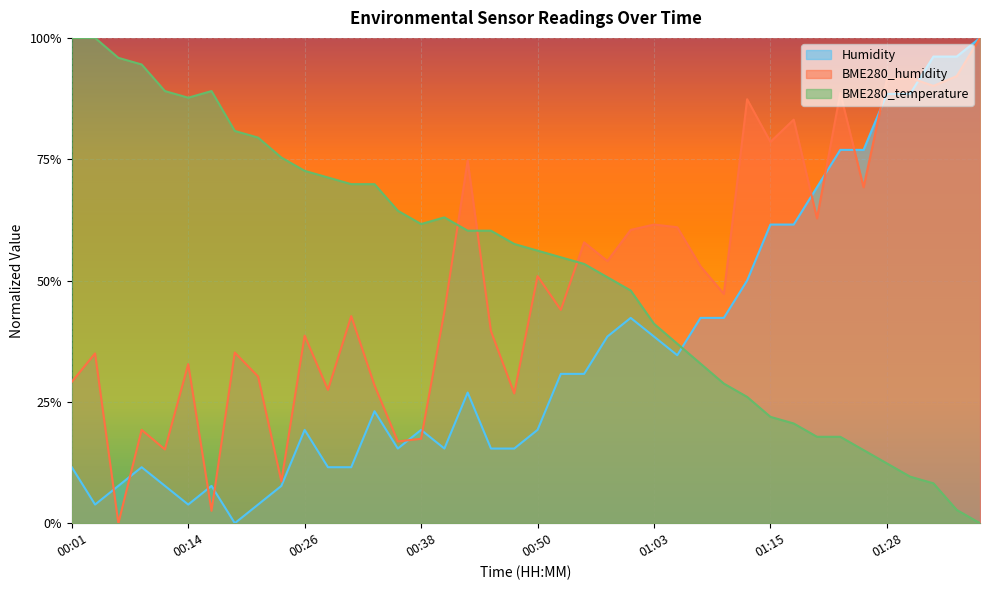

Reading left to right, extract all data points from this chart.

Humidity: 00:01=0.1	00:04=0.0	00:06=0.1	00:09=0.1	00:11=0.1	00:14=0.0	00:16=0.1	00:18=0.0	00:21=0.0	00:23=0.1	00:26=0.2	00:28=0.1	00:31=0.1	00:33=0.2	00:36=0.2	00:38=0.2	00:40=0.2	00:43=0.3	00:46=0.2	00:48=0.2	00:50=0.2	00:53=0.3	00:55=0.3	00:58=0.4	01:00=0.4	01:03=0.4	01:05=0.3	01:08=0.4	01:10=0.4	01:13=0.5	01:15=0.6	01:18=0.6	01:20=0.7	01:23=0.8	01:25=0.8	01:28=0.9	01:30=0.9	01:33=1.0	01:35=1.0	01:37=1.0
BME280_humidity: 00:01=0.3	00:04=0.3	00:06=0.0	00:09=0.2	00:11=0.2	00:14=0.3	00:16=0.0	00:18=0.4	00:21=0.3	00:23=0.1	00:26=0.4	00:28=0.3	00:31=0.4	00:33=0.3	00:36=0.2	00:38=0.2	00:40=0.4	00:43=0.7	00:46=0.4	00:48=0.3	00:50=0.5	00:53=0.4	00:55=0.6	00:58=0.5	01:00=0.6	01:03=0.6	01:05=0.6	01:08=0.5	01:10=0.5	01:13=0.9	01:15=0.8	01:18=0.8	01:20=0.6	01:23=0.9	01:25=0.7	01:28=0.9	01:30=0.9	01:33=0.9	01:35=0.9	01:37=1.0
BME280_temperature: 00:01=1.0	00:04=1.0	00:06=1.0	00:09=0.9	00:11=0.9	00:14=0.9	00:16=0.9	00:18=0.8	00:21=0.8	00:23=0.8	00:26=0.7	00:28=0.7	00:31=0.7	00:33=0.7	00:36=0.6	00:38=0.6	00:40=0.6	00:43=0.6	00:46=0.6	00:48=0.6	00:50=0.6	00:53=0.5	00:55=0.5	00:58=0.5	01:00=0.5	01:03=0.4	01:05=0.4	01:08=0.3	01:10=0.3	01:13=0.3	01:15=0.2	01:18=0.2	01:20=0.2	01:23=0.2	01:25=0.2	01:28=0.1	01:30=0.1	01:33=0.1	01:35=0.0	01:37=0.0